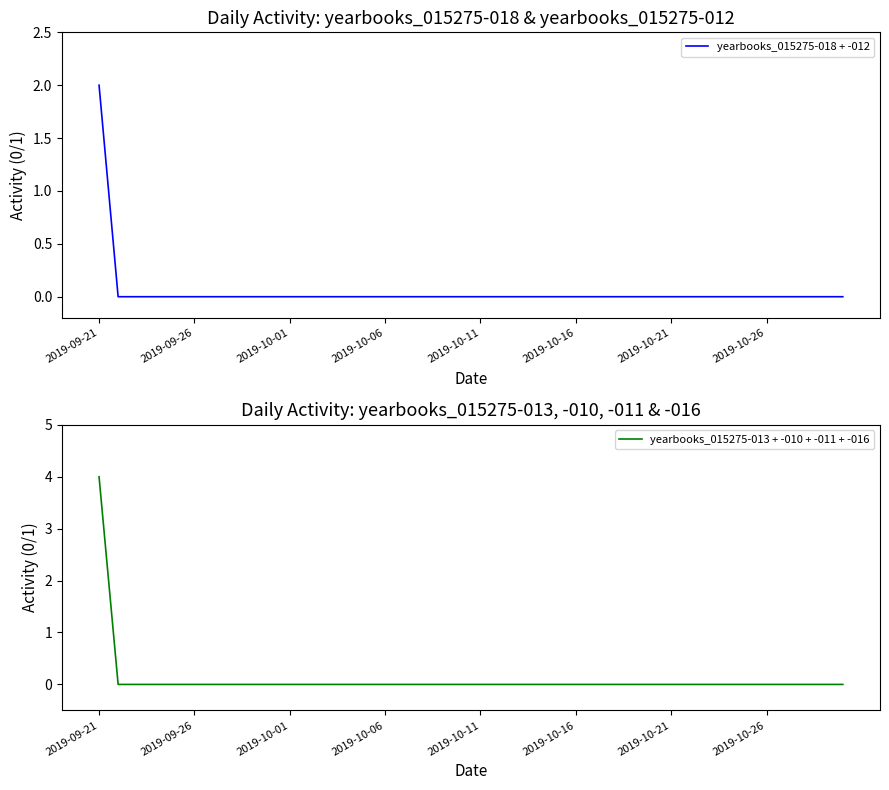

True or false: yearbooks_015275-013 + -010 + -011 + -016 has a value of 0 at 2019-09-26.

True